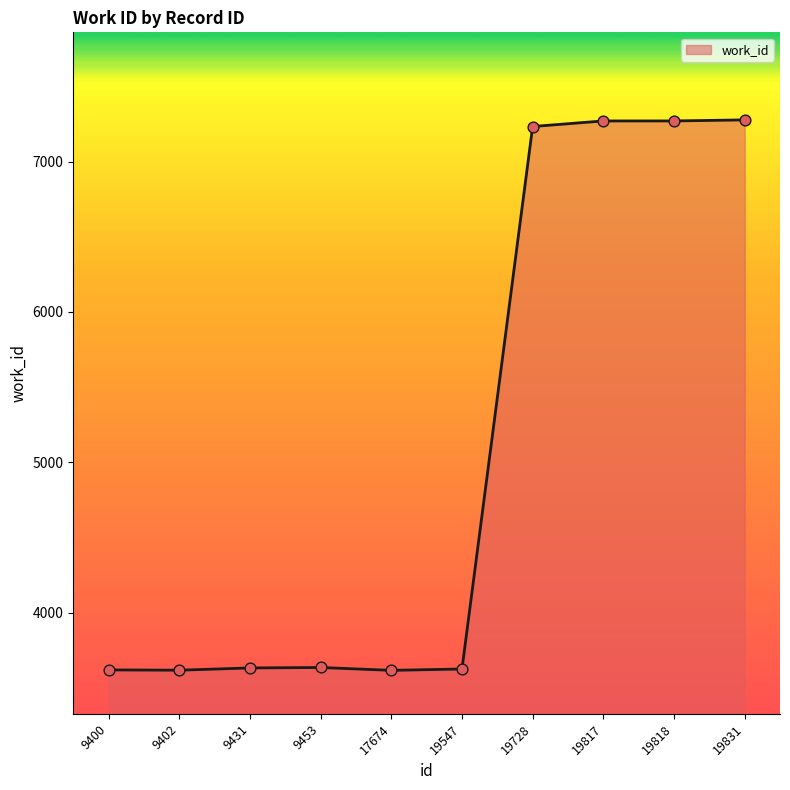

Approximately how many times larger is the value at 9402 compared to 9400?

1.0